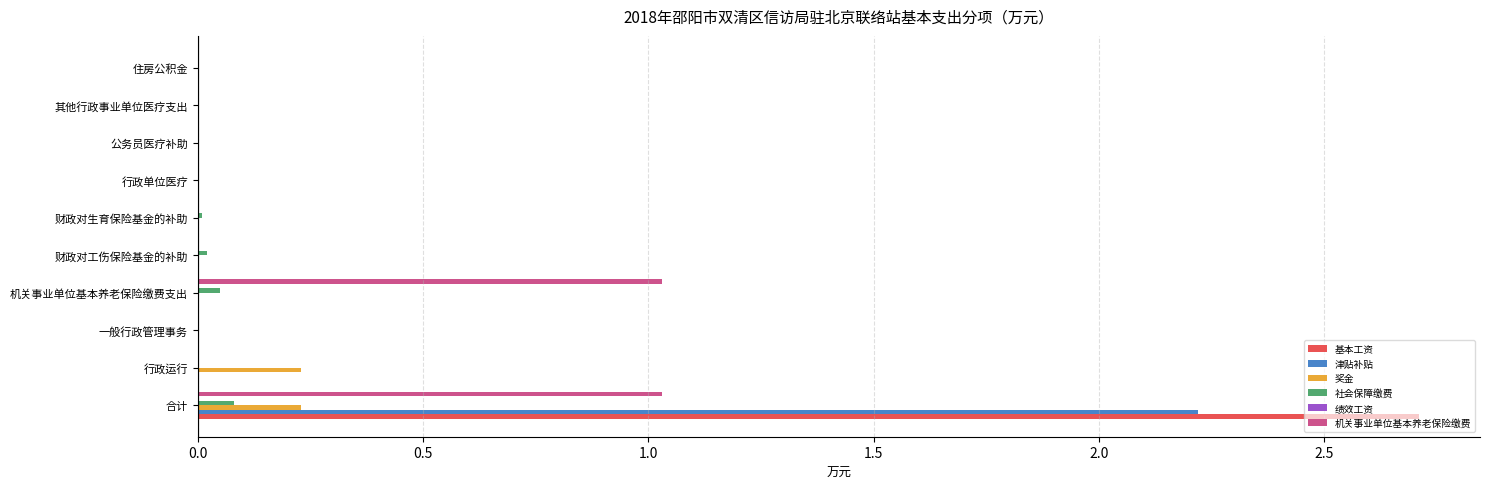

The value of 奖金 at 其他行政事业单位医疗支出 is -0.2. True or false?

False